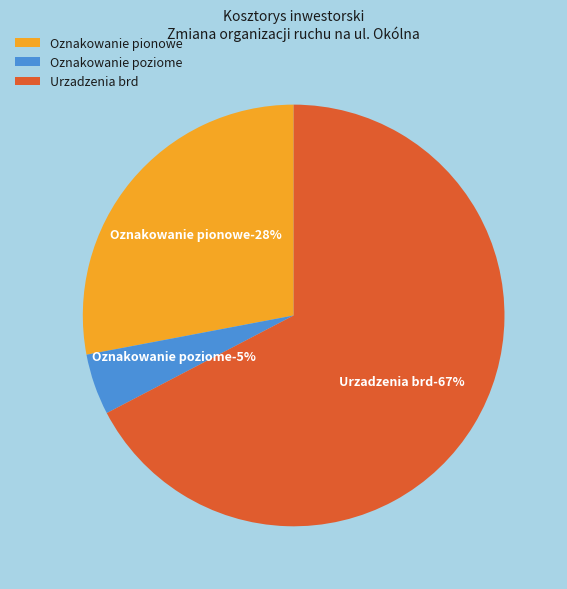

What is the smallest slice in the pie chart?

Oznakowanie poziome